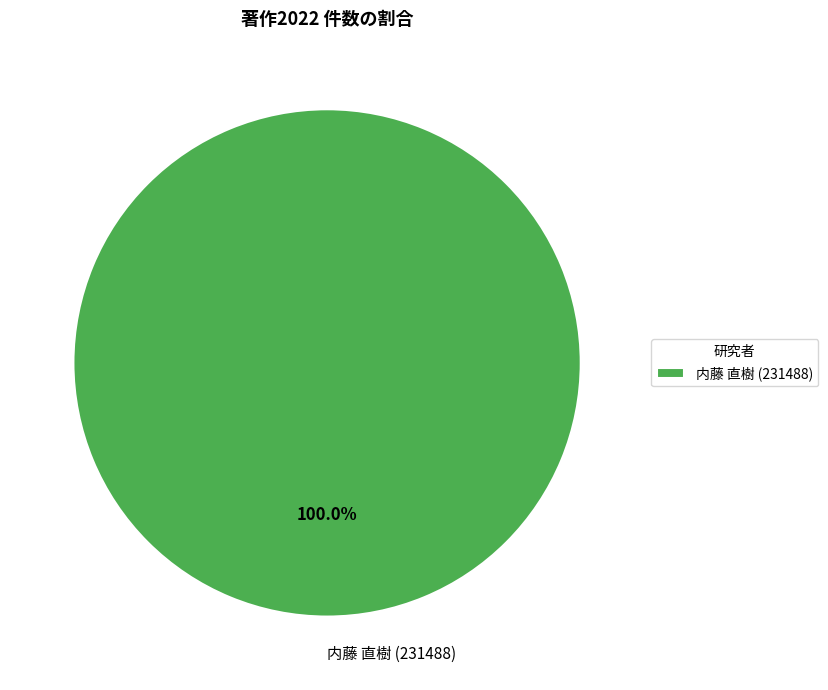

True or false: 内藤 直樹 (231488) accounts for 88% of the total.

False